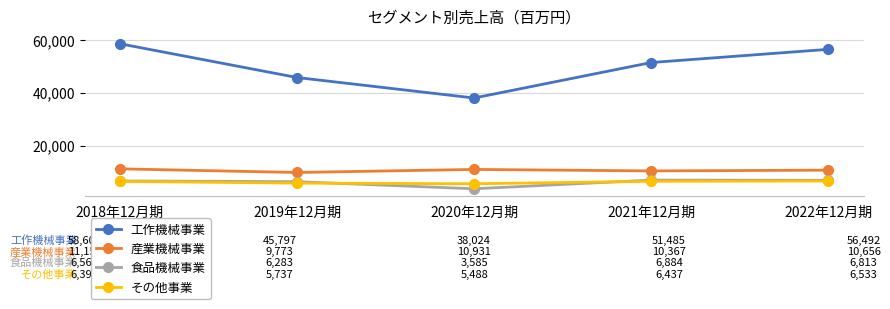

How many series are shown in this chart?

4